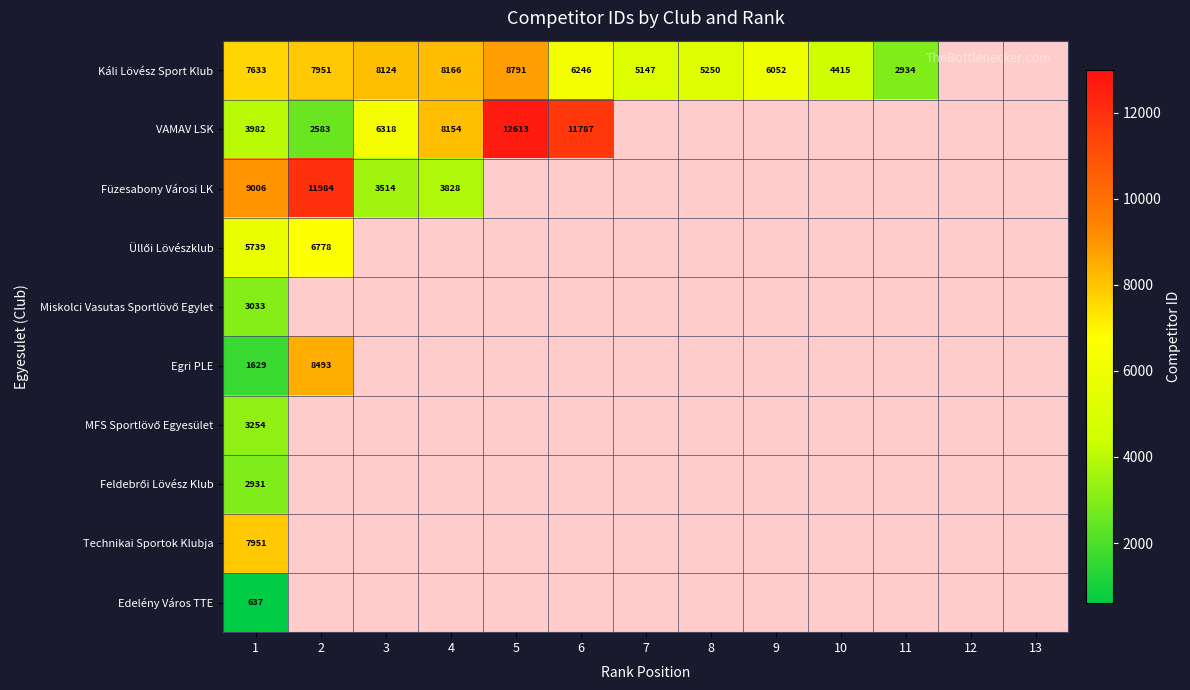

The value of Edelény Város TTE at 1 is 423. True or false?

False